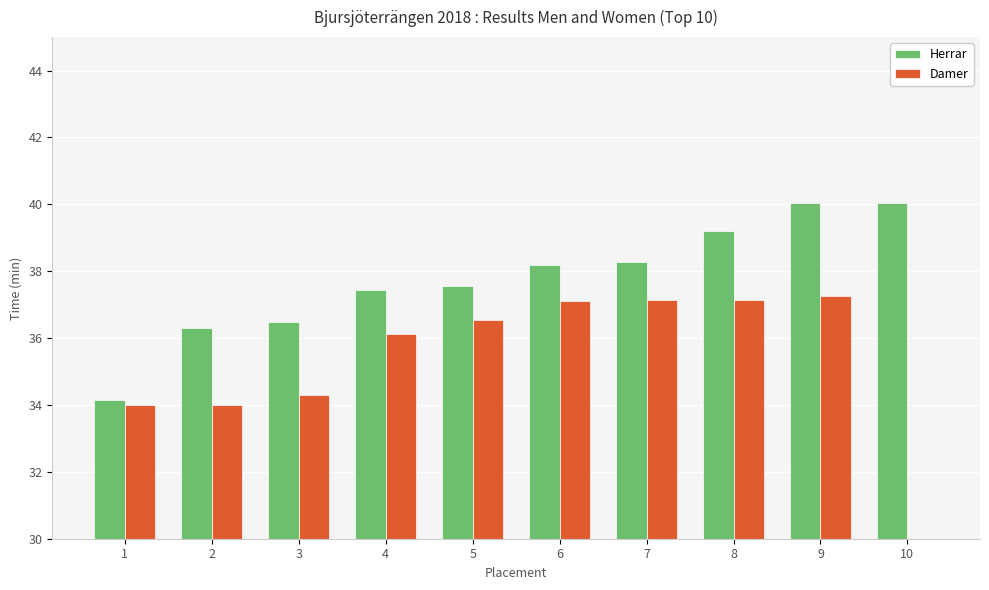

Reading right to left, extract all data points from this chart.

Herrar: 10=40.0	9=40.0	8=39.2	7=38.3	6=38.2	5=37.6	4=37.4	3=36.5	2=36.3	1=34.1
Damer: 10=0.0	9=37.3	8=37.1	7=37.1	6=37.1	5=36.5	4=36.1	3=34.3	2=34.0	1=34.0